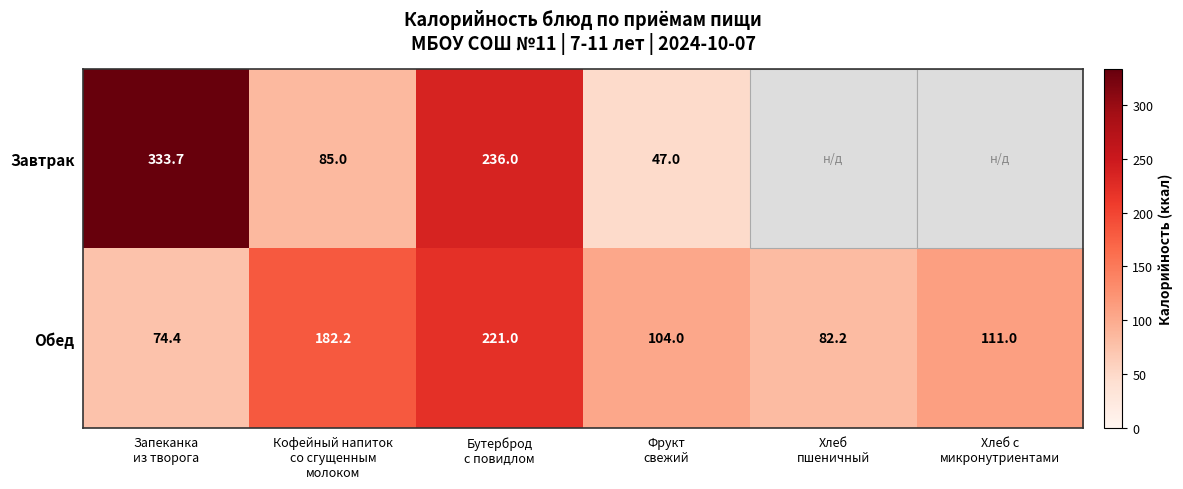

What is the difference between the maximum and minimum values in the Обед series?

146.6